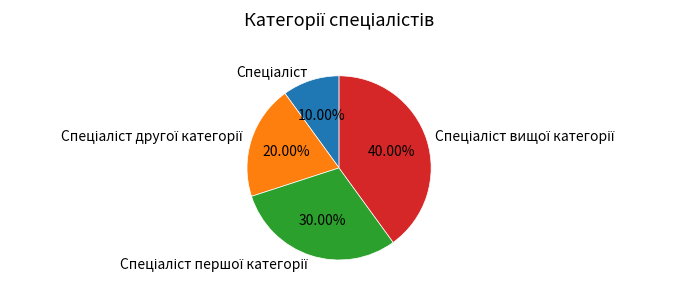

Does any single category account for the majority?

No